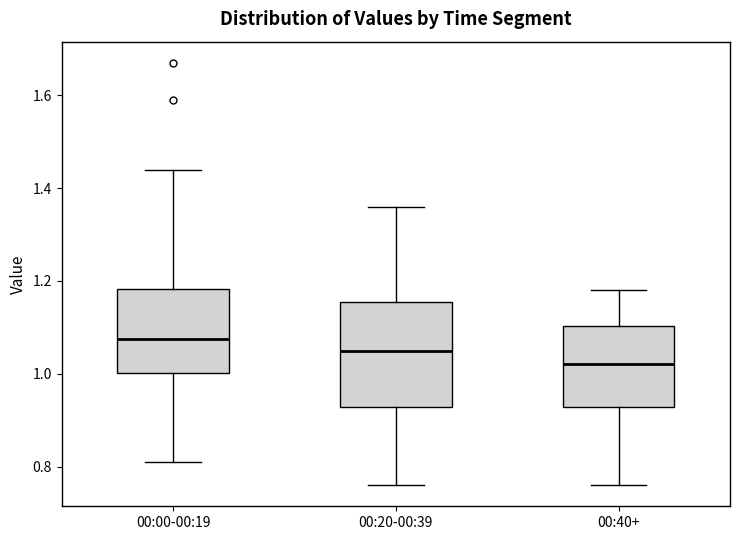

Reading left to right, transcribe this box plot: for each box, give where its median line is, the range the box spans, and where its two whiskers end, as read against the y-axis. The values are not printed on the chart, so give them approximately, as read against the axis.

00:00-00:19: median 1.08, box 1.00 to 1.18, whiskers 0.82 to 1.44
00:20-00:39: median 1.06, box 0.92 to 1.16, whiskers 0.76 to 1.36
00:40+: median 1.02, box 0.92 to 1.10, whiskers 0.76 to 1.18